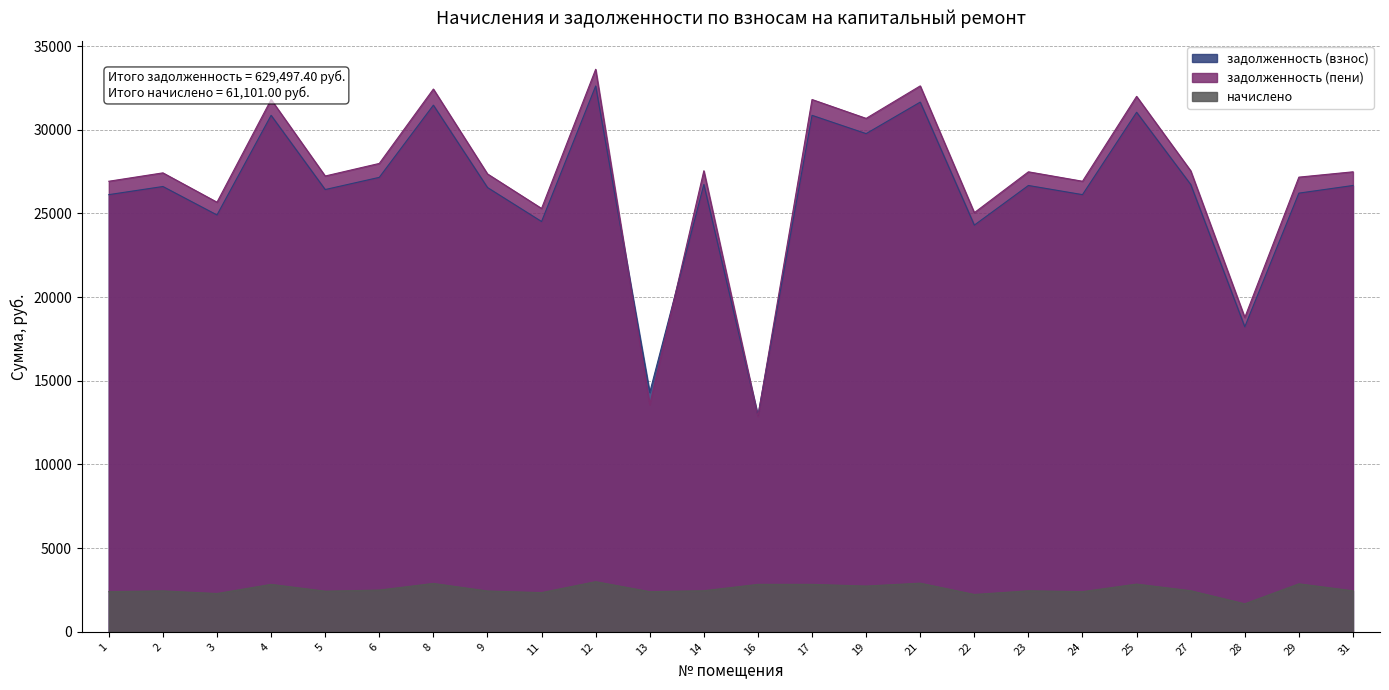

What is the sum of the задолженность (пени) values at 17 and 13?

45382.8